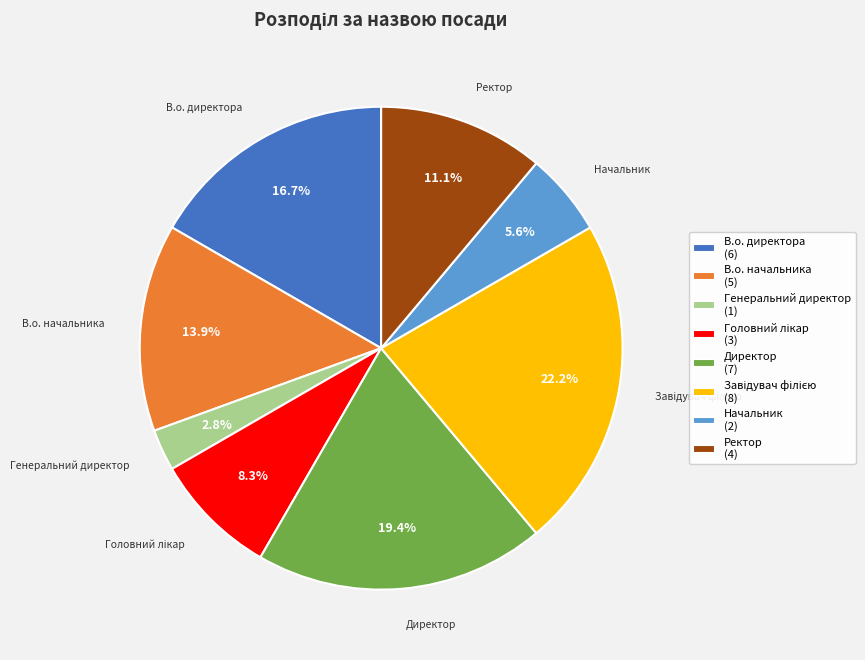

Approximately how many times larger is the value at Ректор (4) compared to Начальник (2)?

2.0